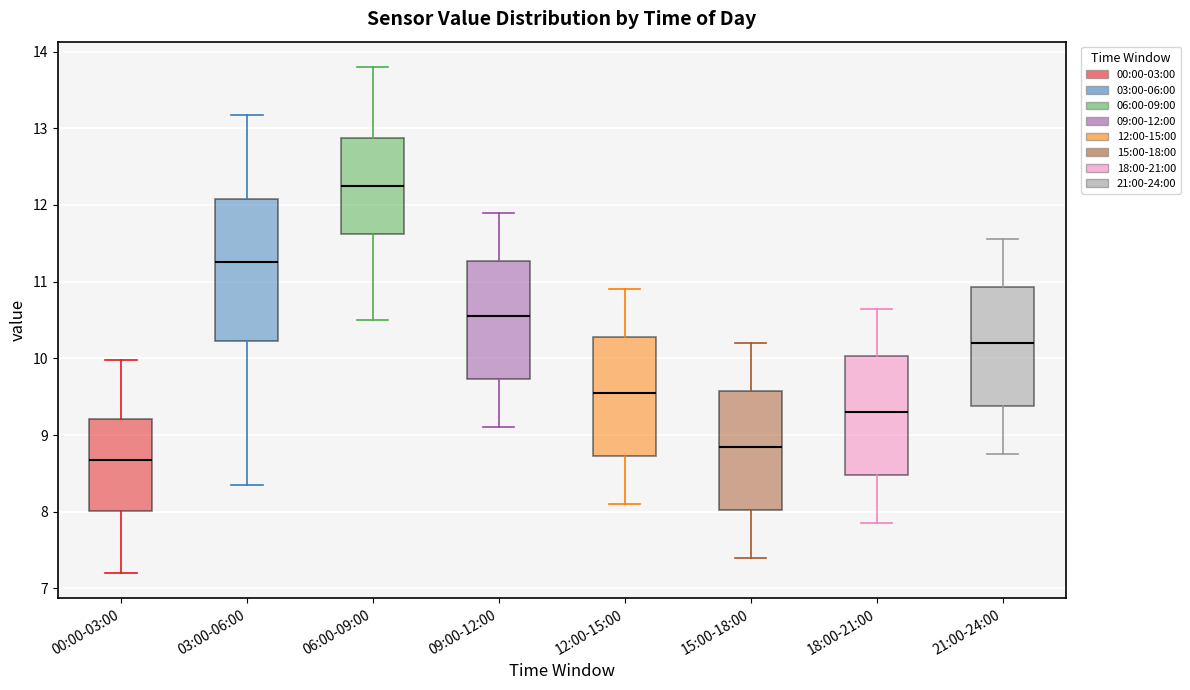

Reading left to right, transcribe this box plot: for each box, give where its median line is, the range the box spans, and where its two whiskers end, as read against the y-axis. The values are not printed on the chart, so give them approximately, as read against the axis.

00:00-03:00: median 8.7, box 8.0 to 9.2, whiskers 7.2 to 10.0
03:00-06:00: median 11.3, box 10.2 to 12.1, whiskers 8.4 to 13.2
06:00-09:00: median 12.3, box 11.6 to 12.9, whiskers 10.5 to 13.8
09:00-12:00: median 10.6, box 9.7 to 11.3, whiskers 9.1 to 11.9
12:00-15:00: median 9.6, box 8.7 to 10.3, whiskers 8.1 to 10.9
15:00-18:00: median 8.9, box 8.0 to 9.6, whiskers 7.4 to 10.2
18:00-21:00: median 9.3, box 8.5 to 10.0, whiskers 7.9 to 10.7
21:00-24:00: median 10.2, box 9.4 to 10.9, whiskers 8.8 to 11.6